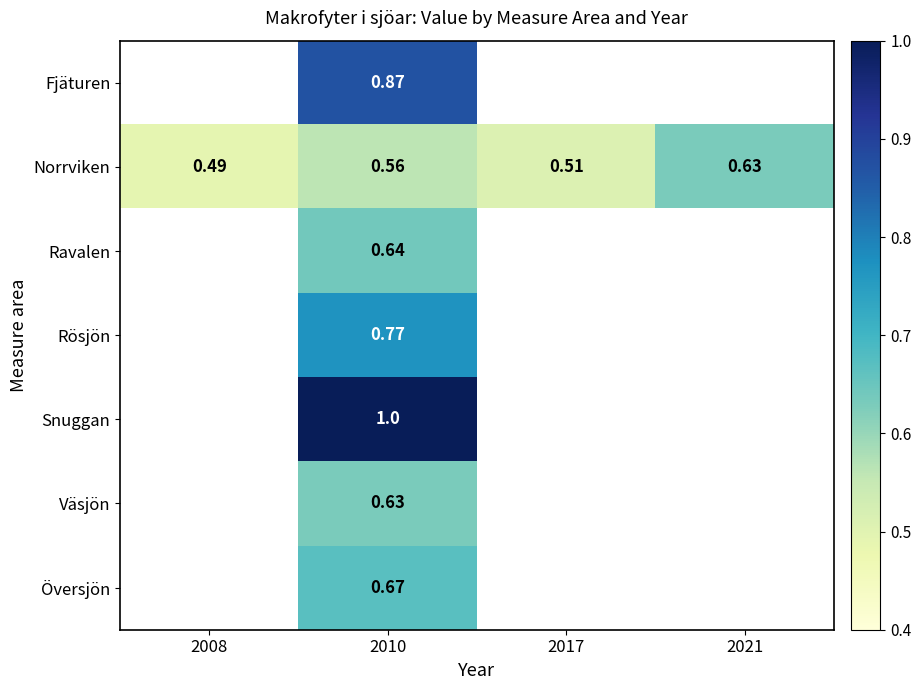

At which category is the sum across all series the highest?

2010